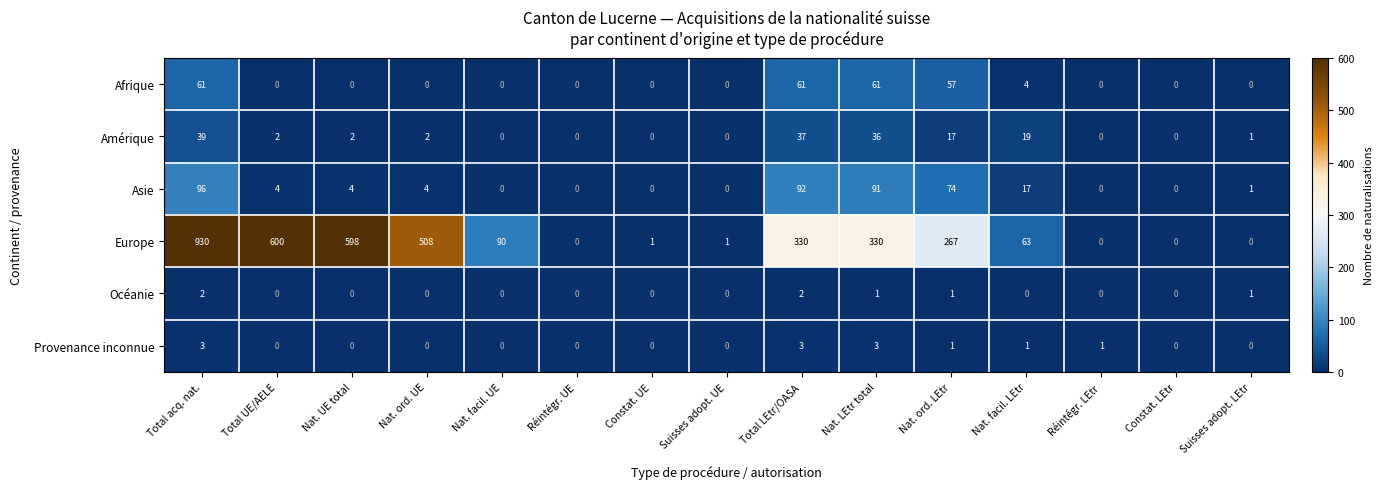

What is the sum of all Europe values?

3718